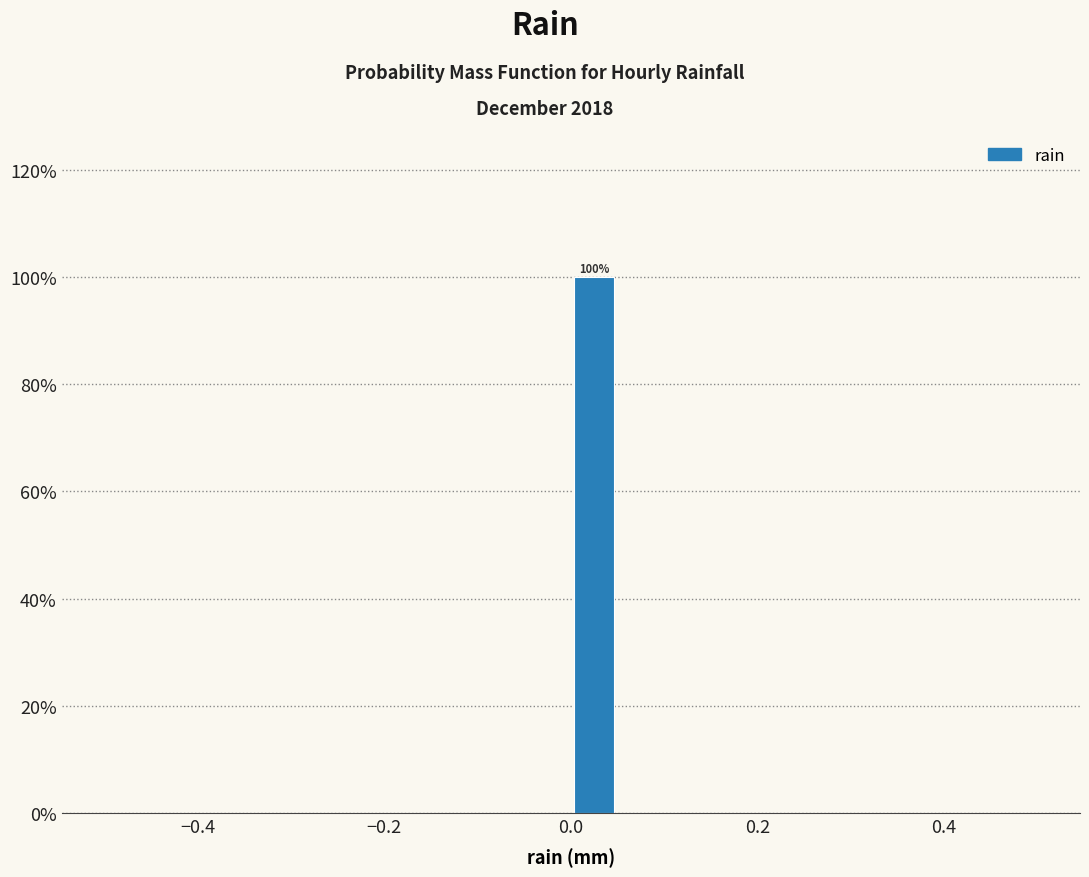

Around what value on the x-axis is the tallest bar? Give the approximate position of its centre, as read against the axis.

0.02